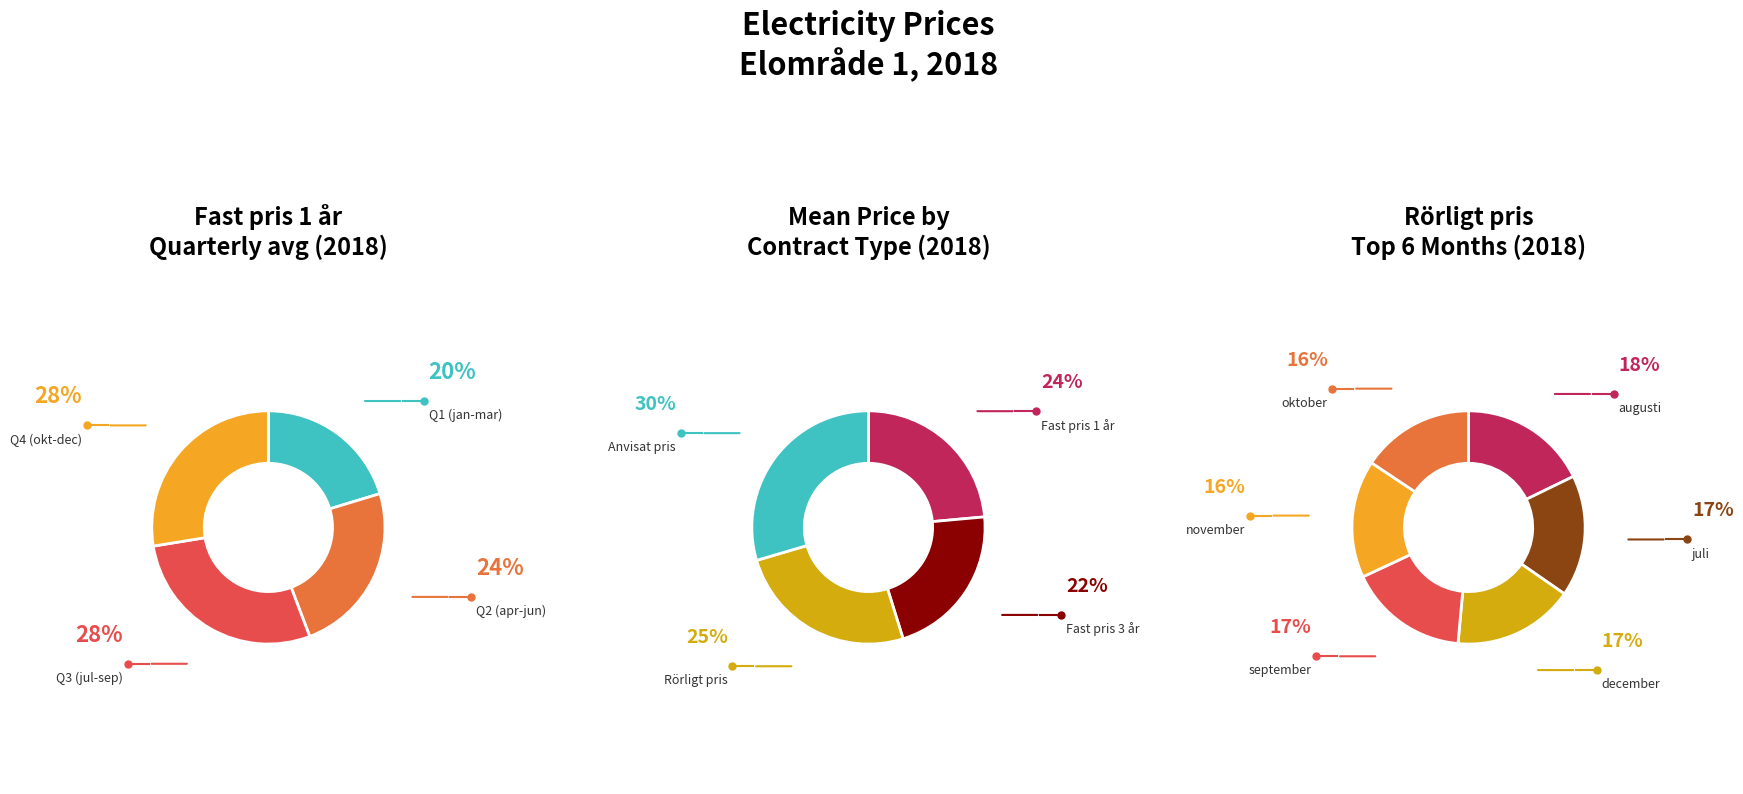

Does december represent more than half of the total?

No